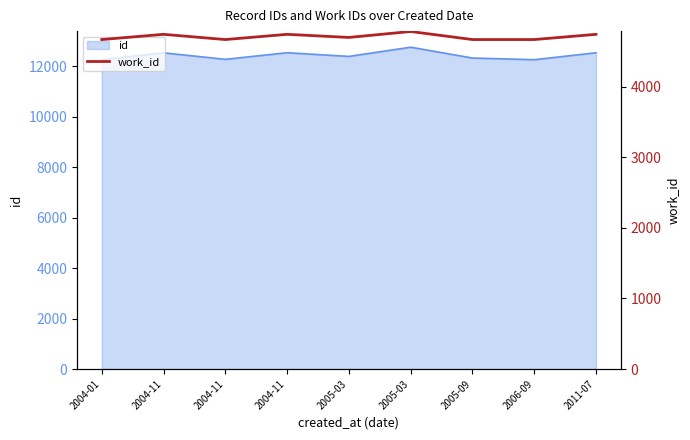

Does the chart display data point markers on the line(s)?

No